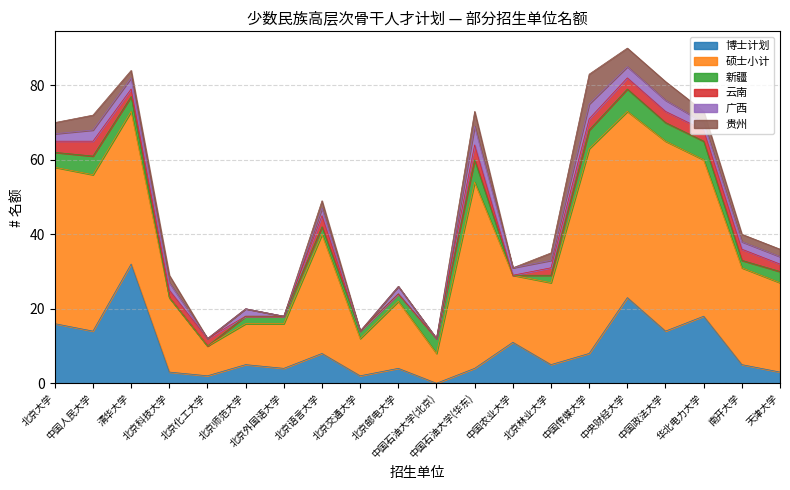

What is the sum of all 硕士小计 values?

582